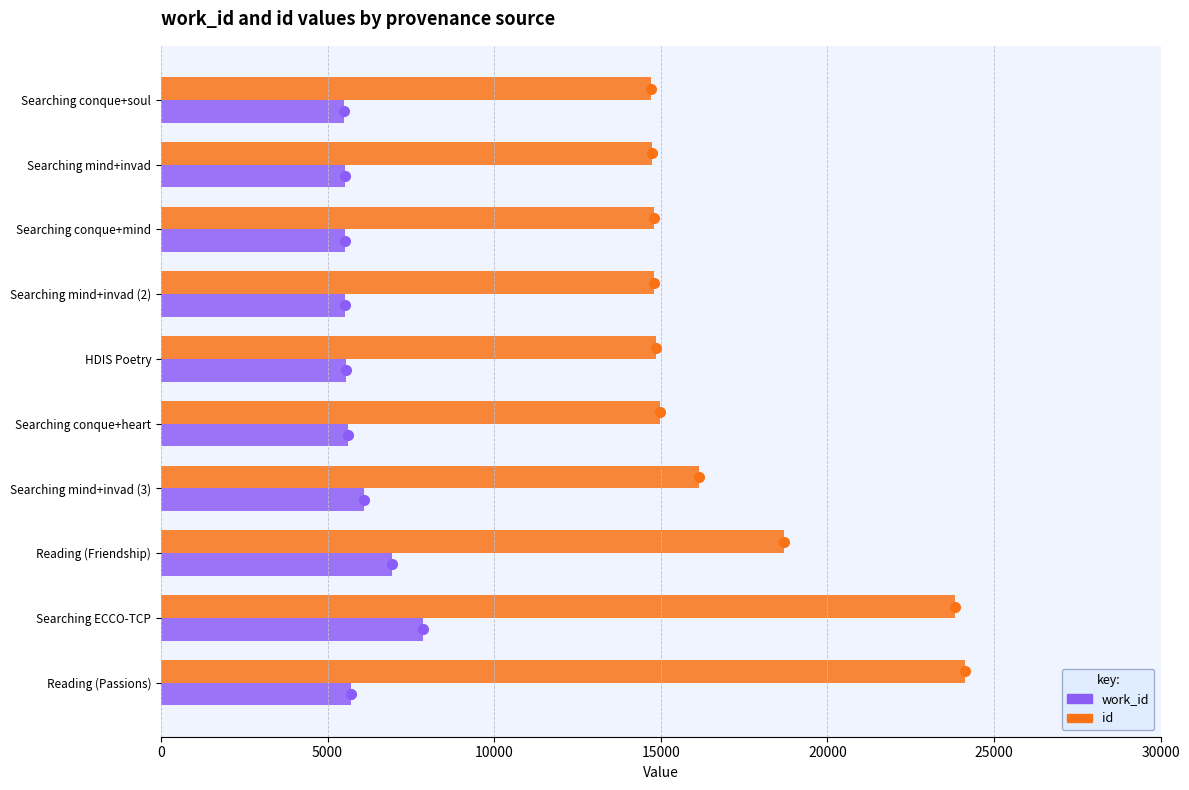

Is it true that id equals 14790 at Searching conque+mind?

True